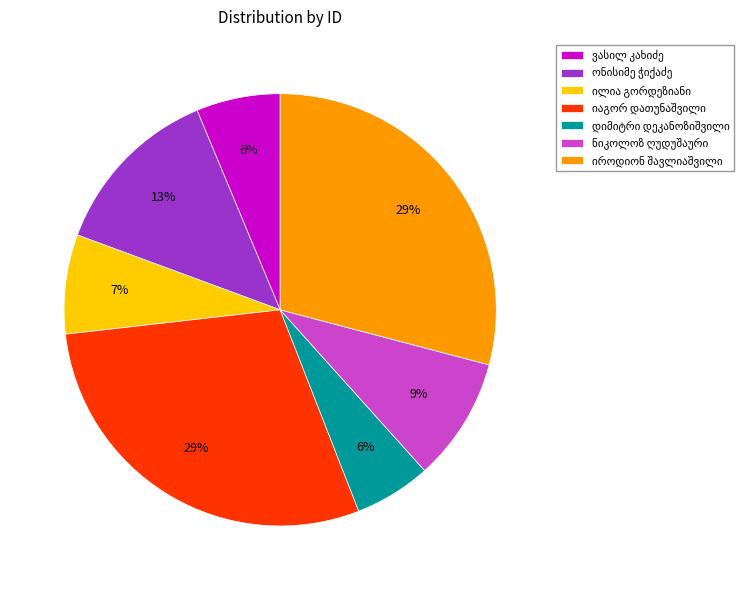

How many segments does this pie chart have?

7